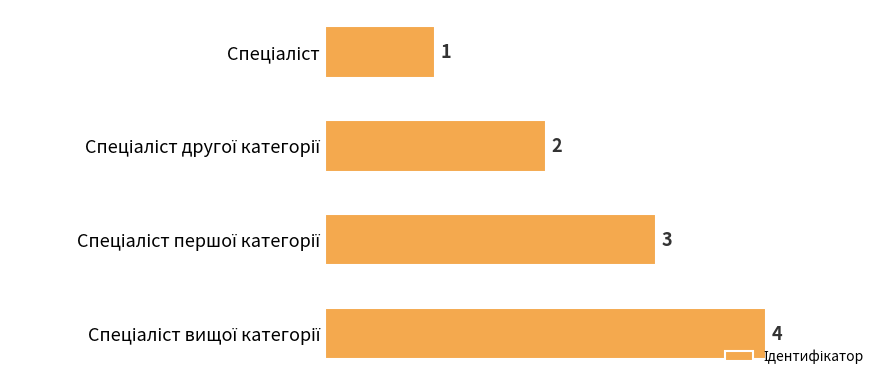

What is the difference between the maximum and minimum values?

3